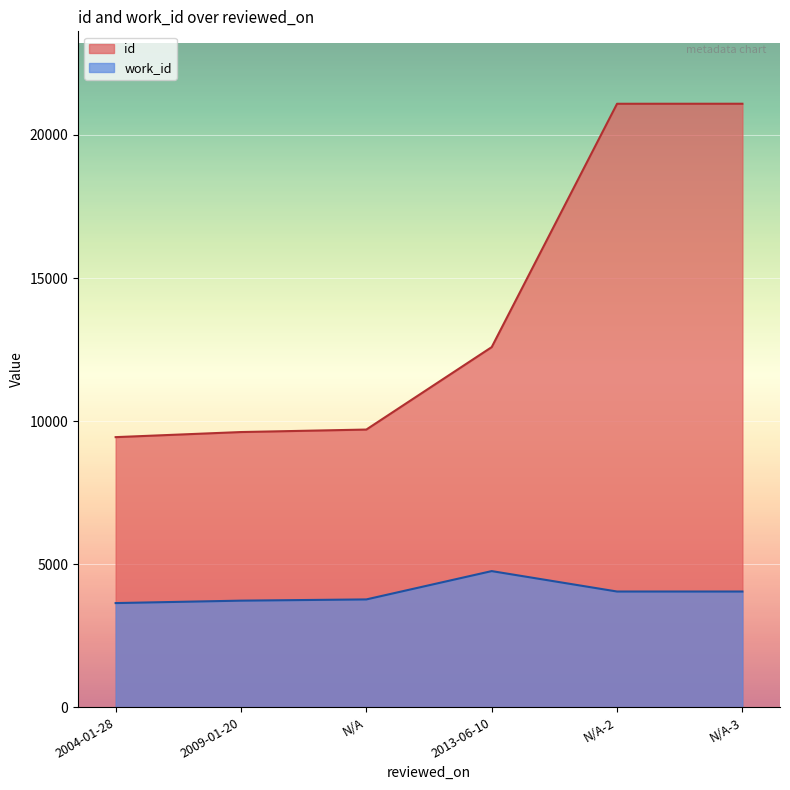

True or false: id and work_id cross at least once.

False